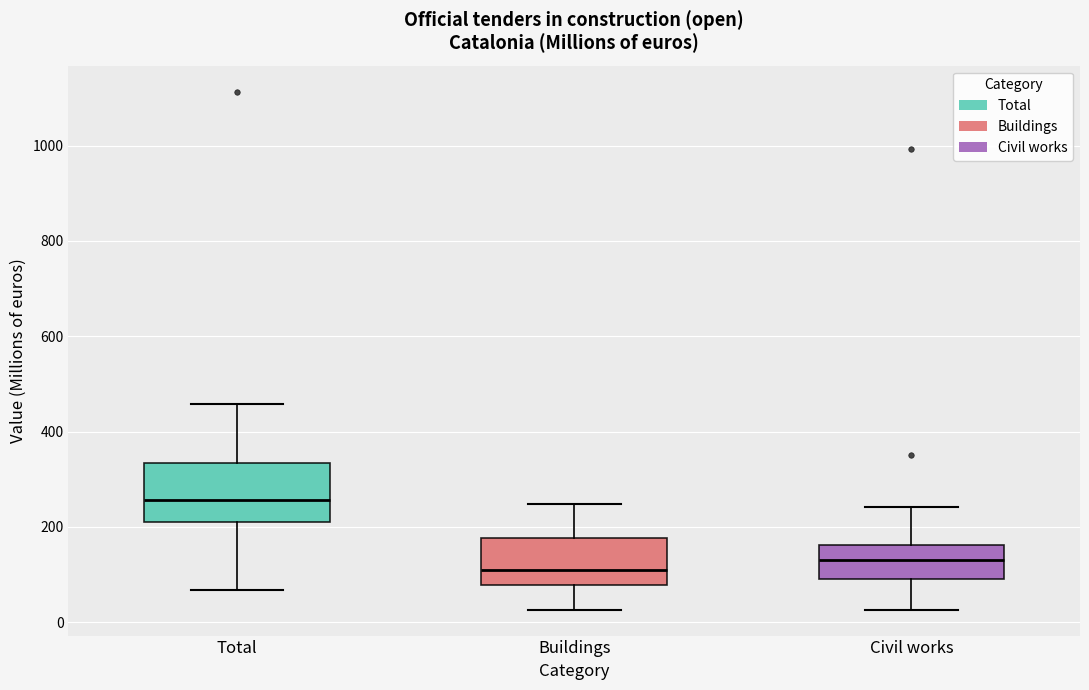

Comparing the boxes themselves (not the whiskers), which one is the tallest?

Total